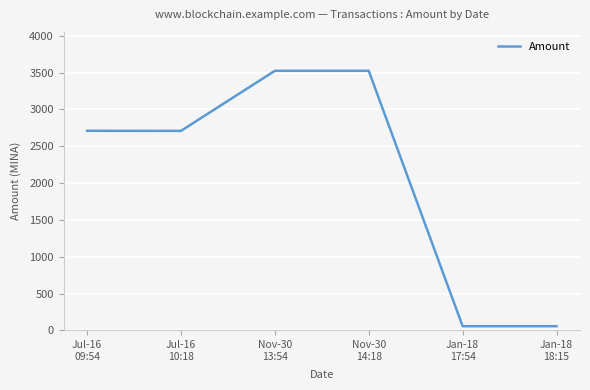

What is the sum of all values?

12580.6